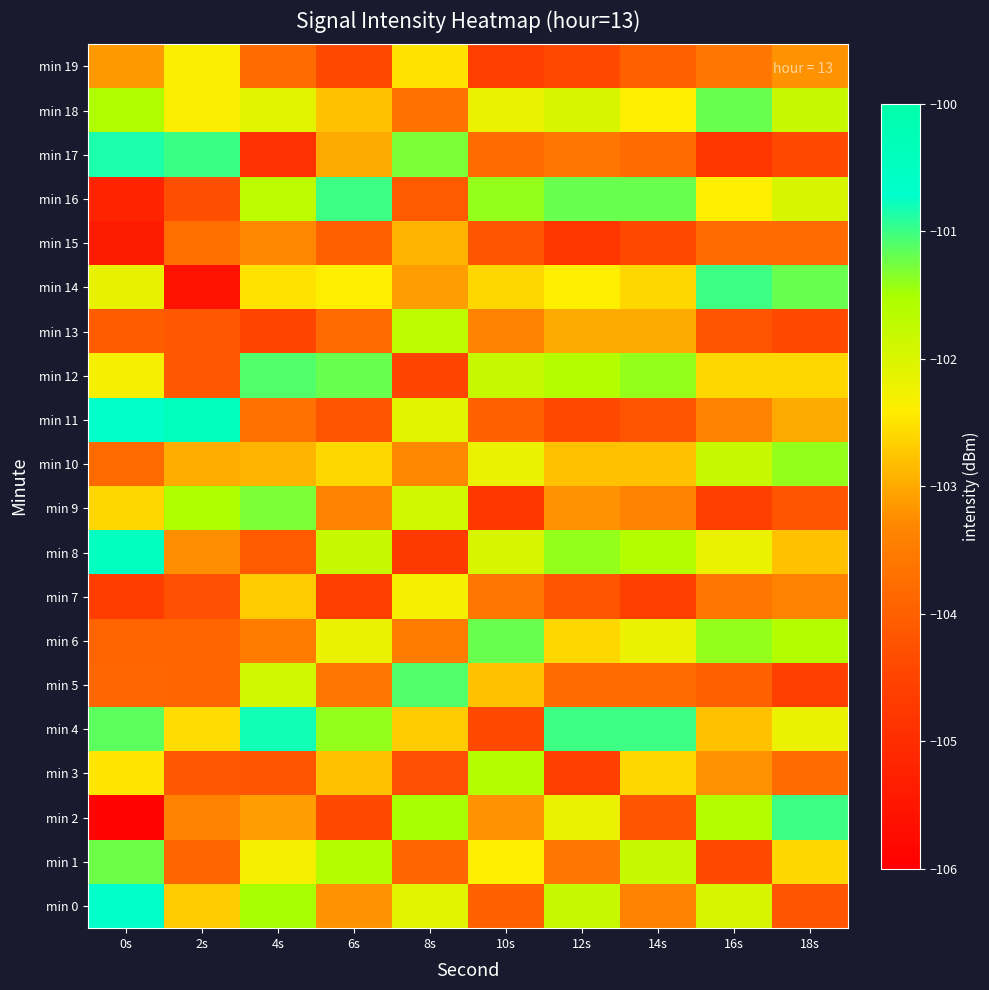

Count the number of categories in the chart.

10